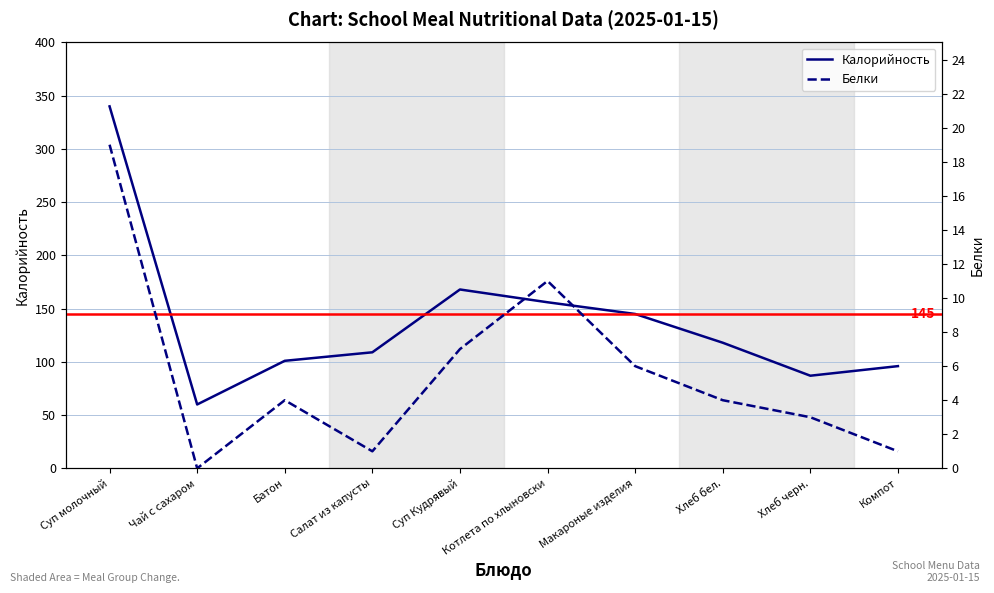

What is the sum of the Калорийность values at Батон and Суп молочный?

441